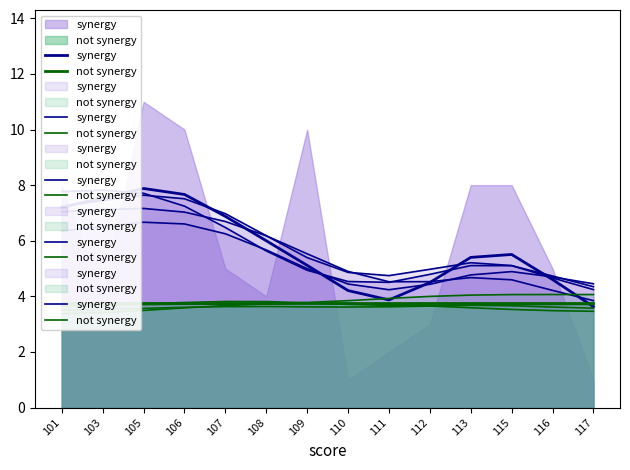

What is the difference between the second highest and second lowest values in the not synergy series?

0.3